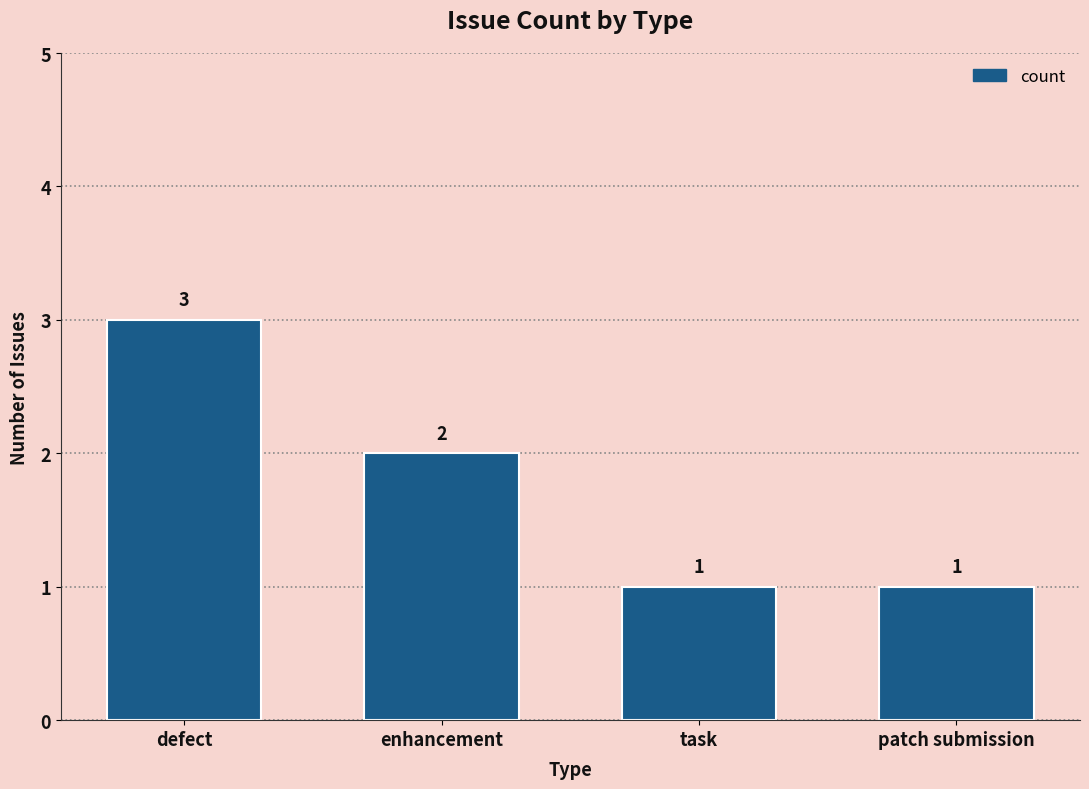

Where does the data first go above 2?

defect